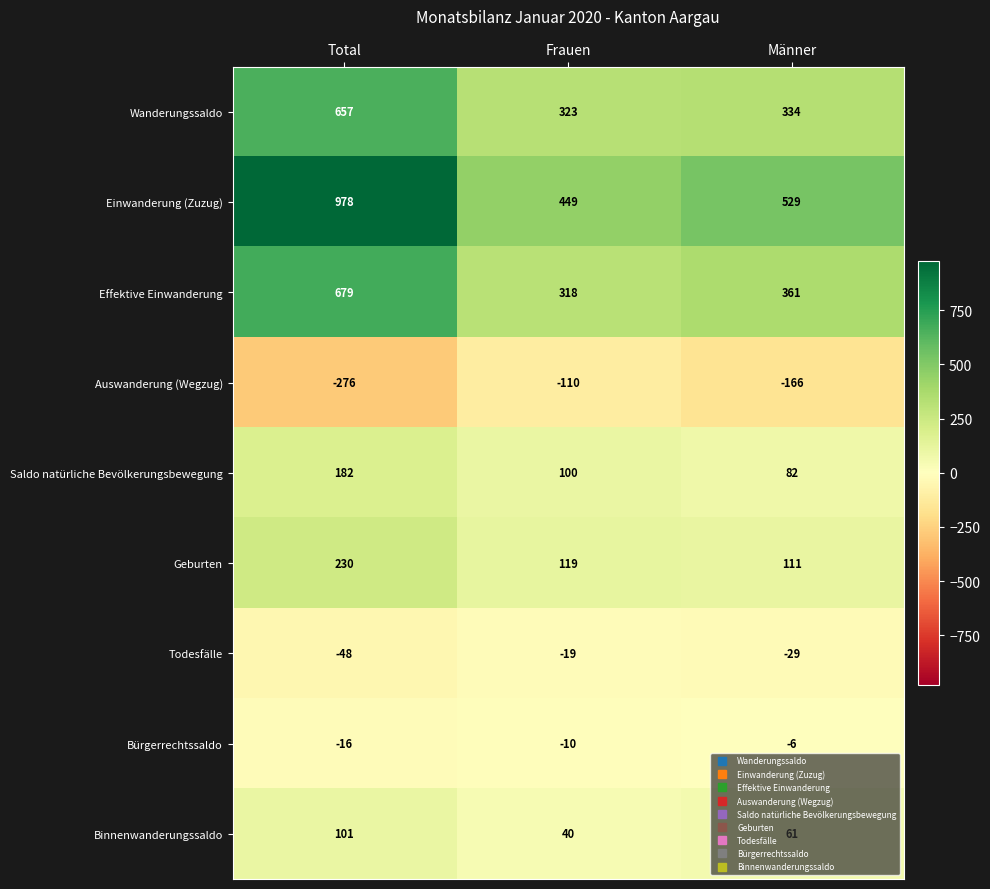

What is the highest value of the Bürgerrechtssaldo series?

-6